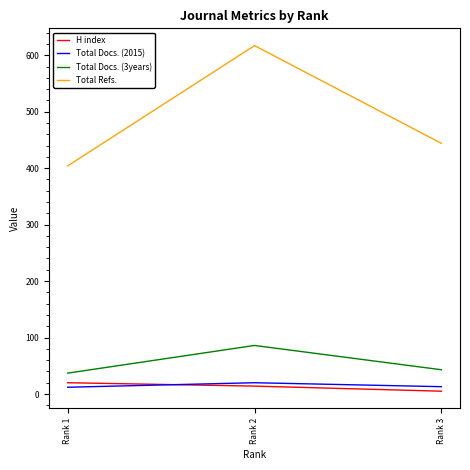

List the labels in order of Total Refs. value, smallest first.

Rank 1, Rank 3, Rank 2